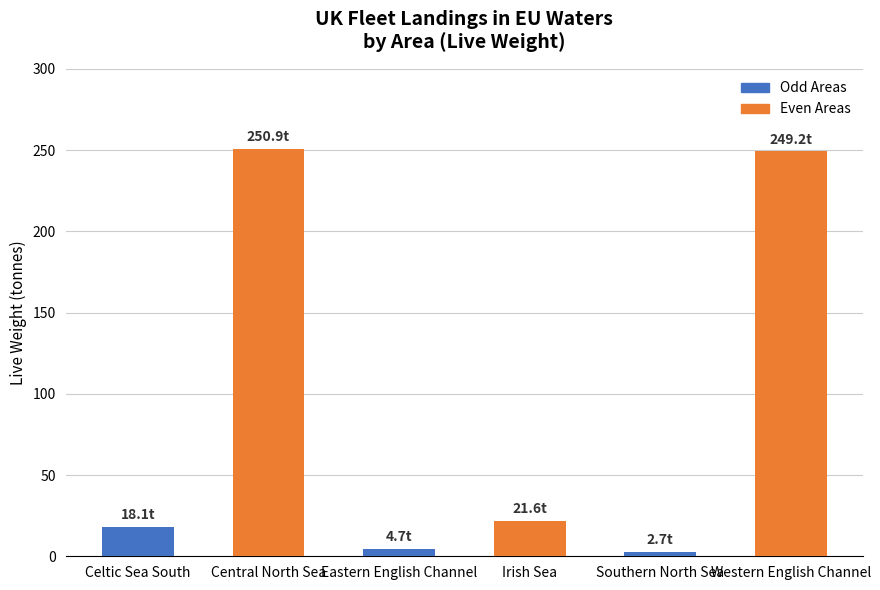

What is the greatest value displayed?

250.9